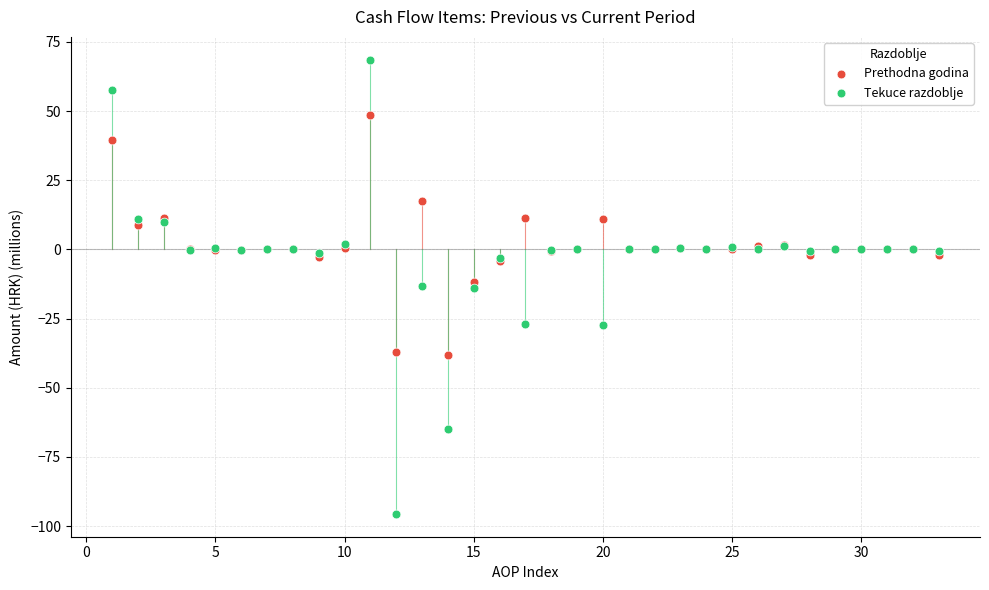

What are all the series names shown in the legend?

Prethodna godina, Tekuce razdoblje